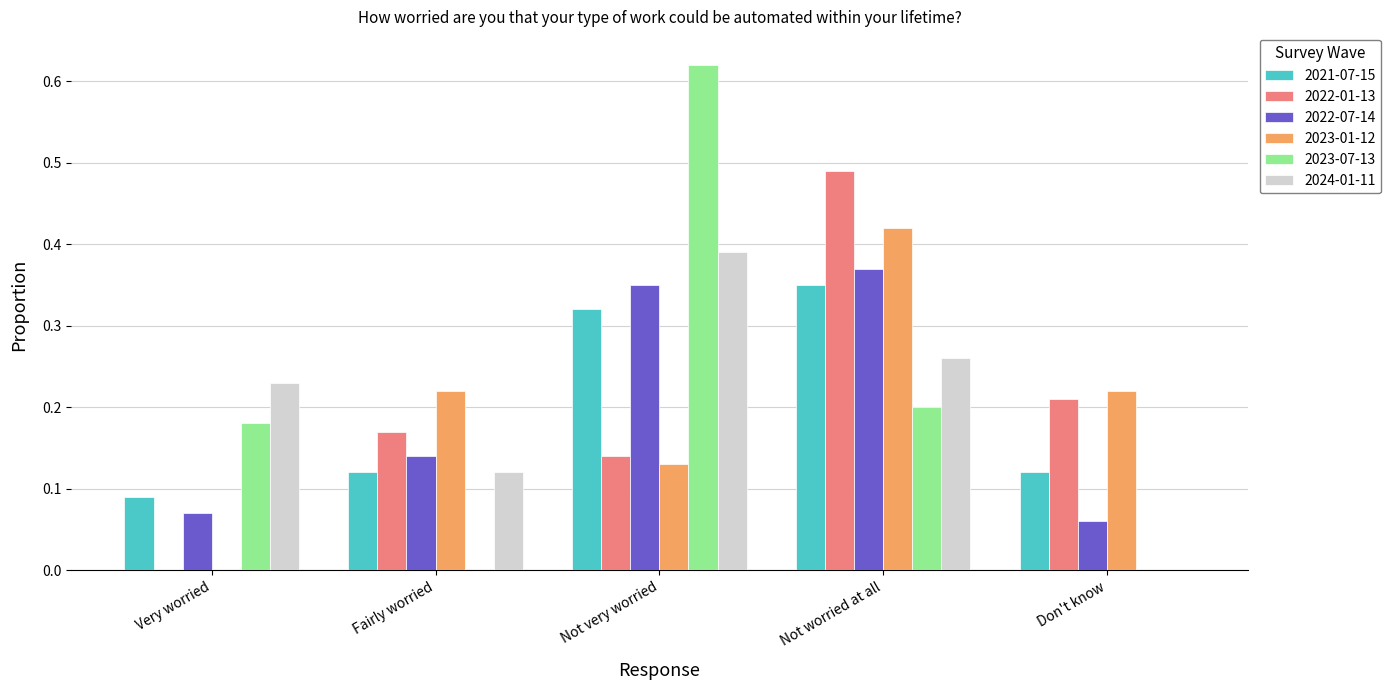

How many 2022-01-13 values are between 0 and 1?

5